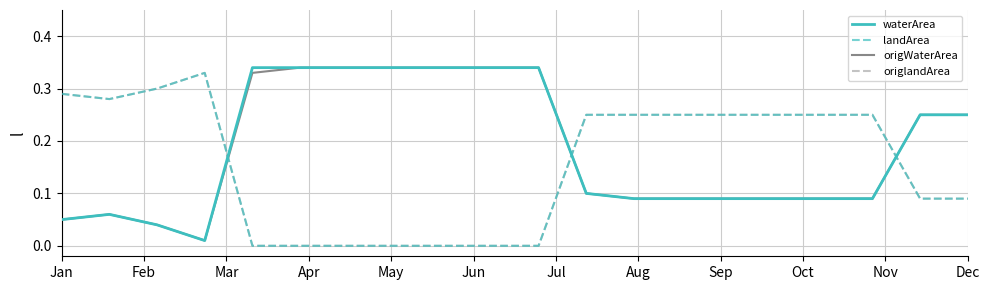

At how many categories does at least one series exceed 0?

20